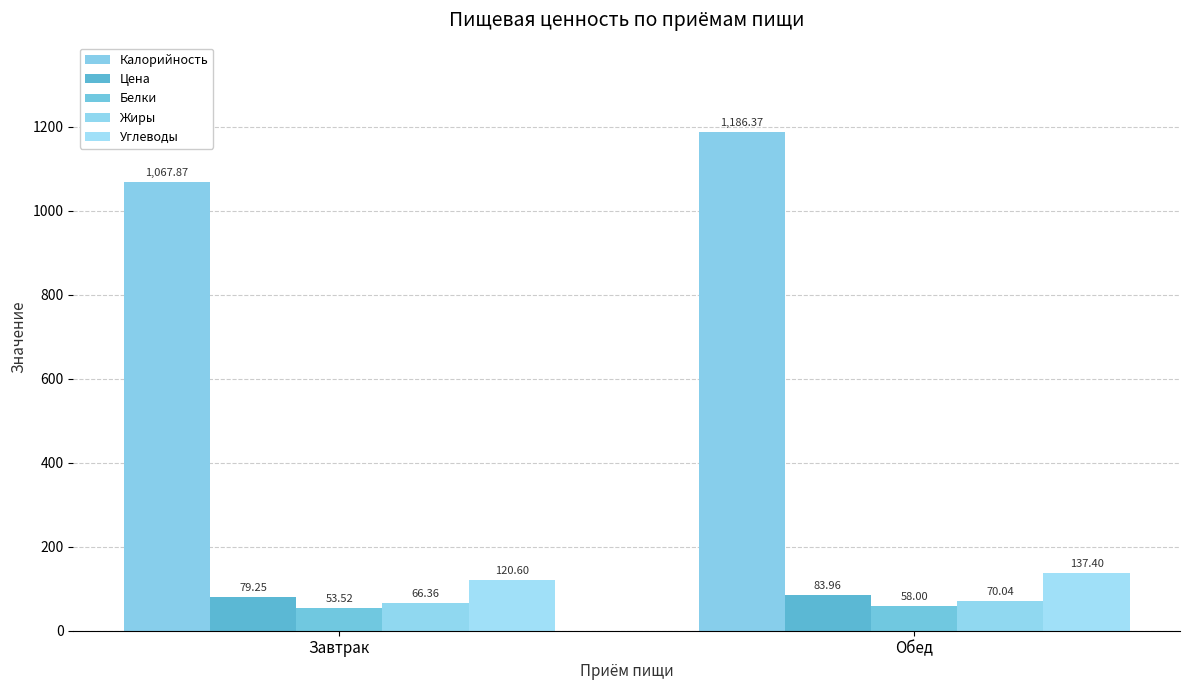

What is the sum of all Углеводы values?

258.0